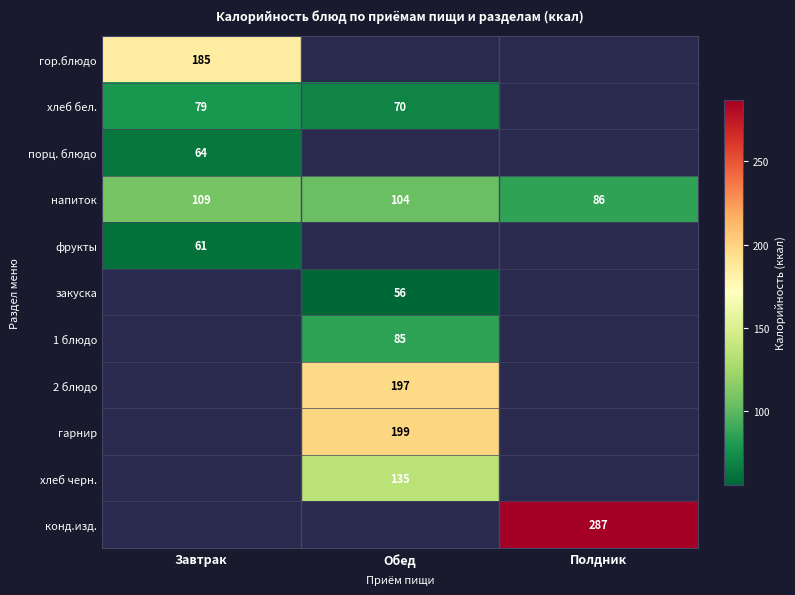

What is the smallest value displayed?

56.0